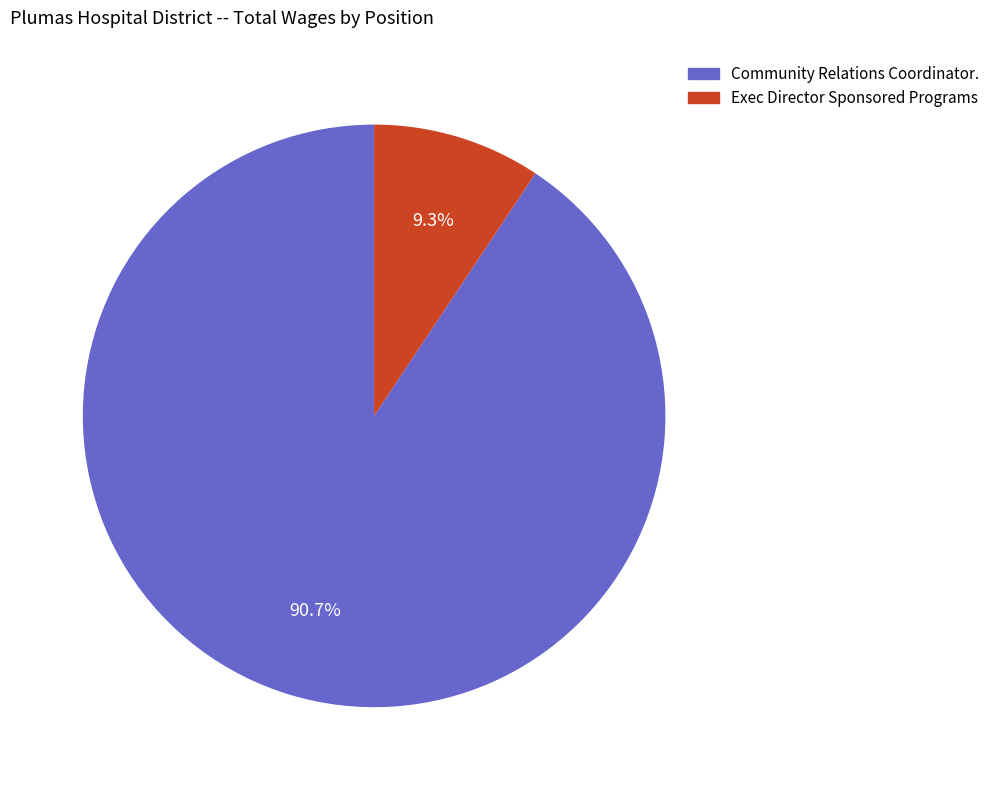

Between Exec Director Sponsored Programs and Community Relations Coordinator., which is larger?

Community Relations Coordinator.